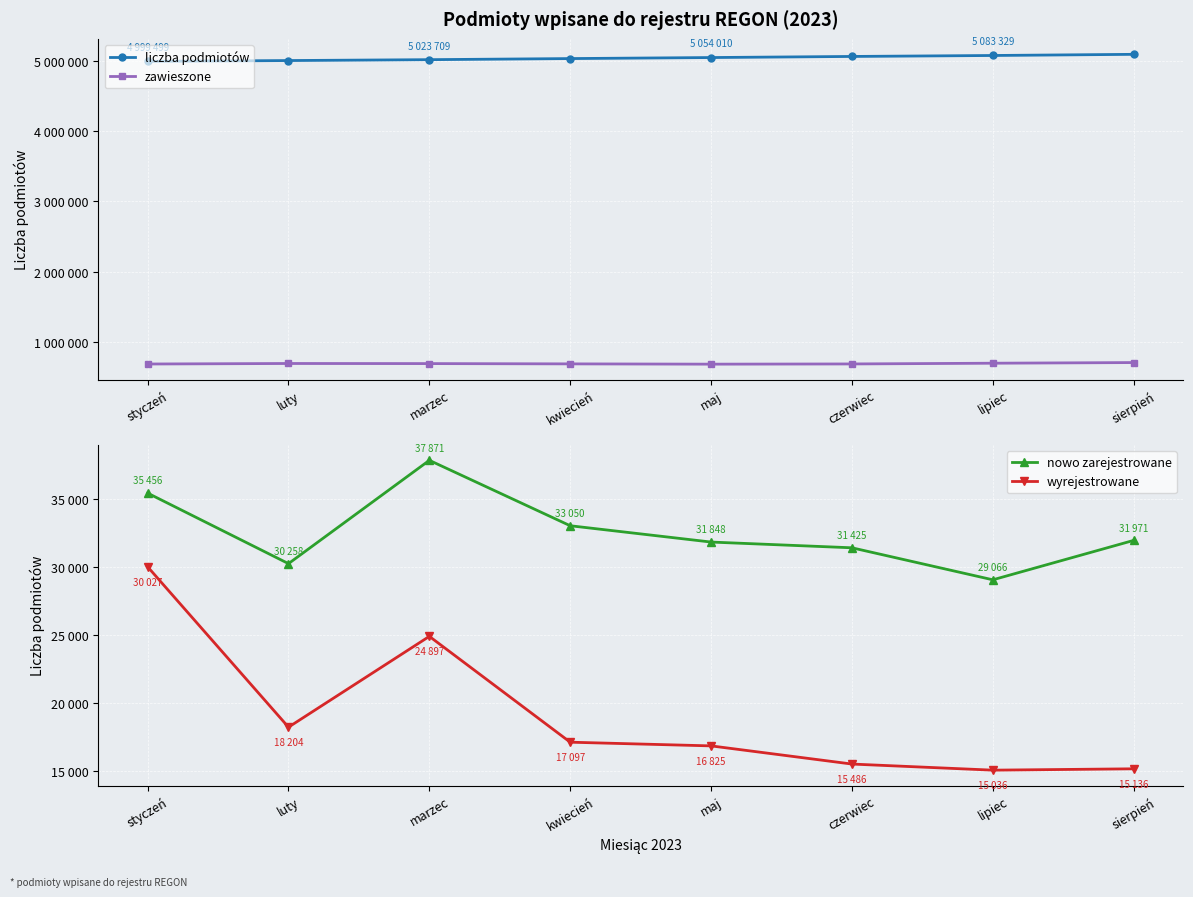

What are all the series names shown in the legend?

liczba podmiotów, zawieszone, nowo zarejestrowane, wyrejestrowane